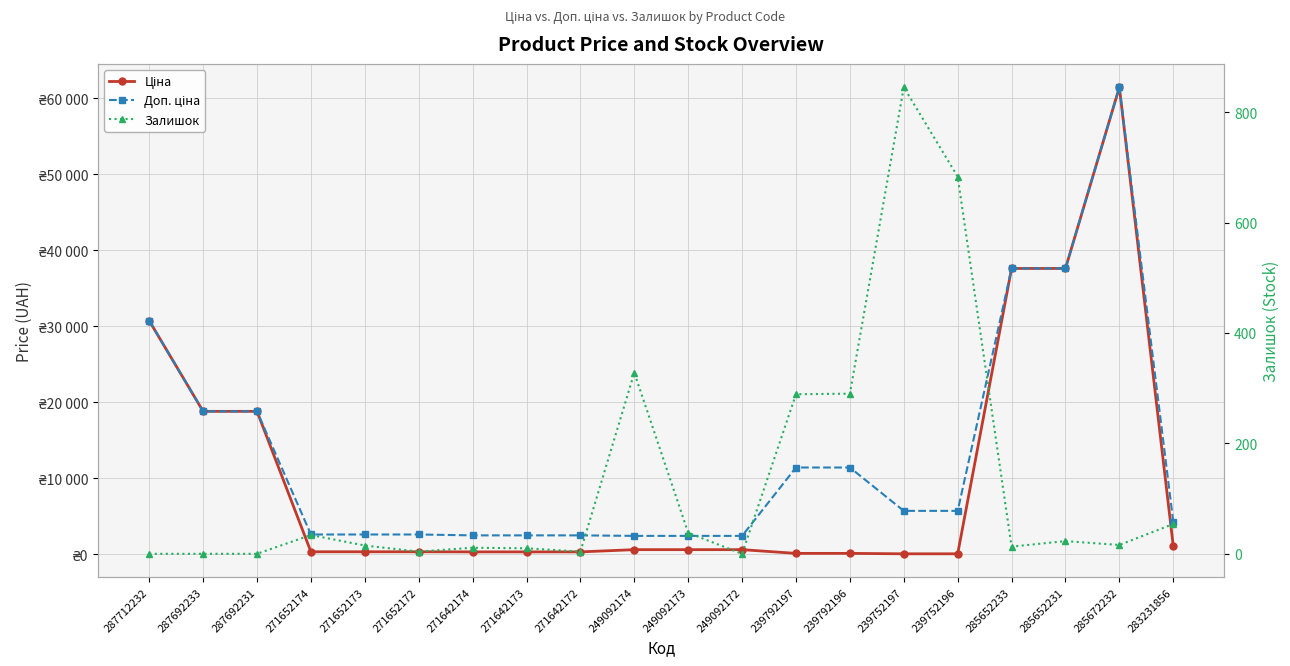

How many lines are shown in the chart?

3